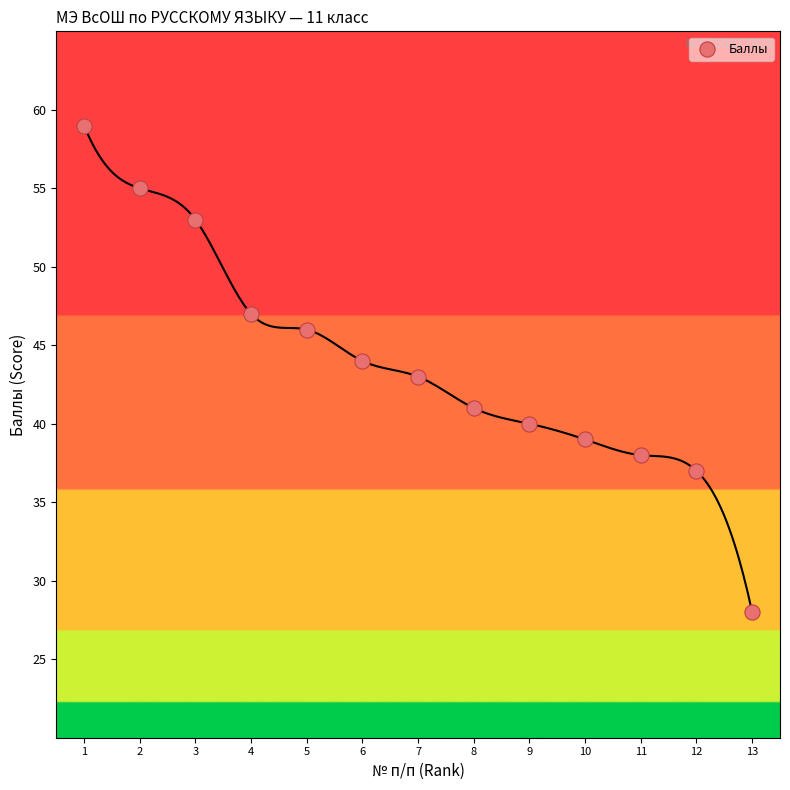

What is the range of X values (max minus min)?

12